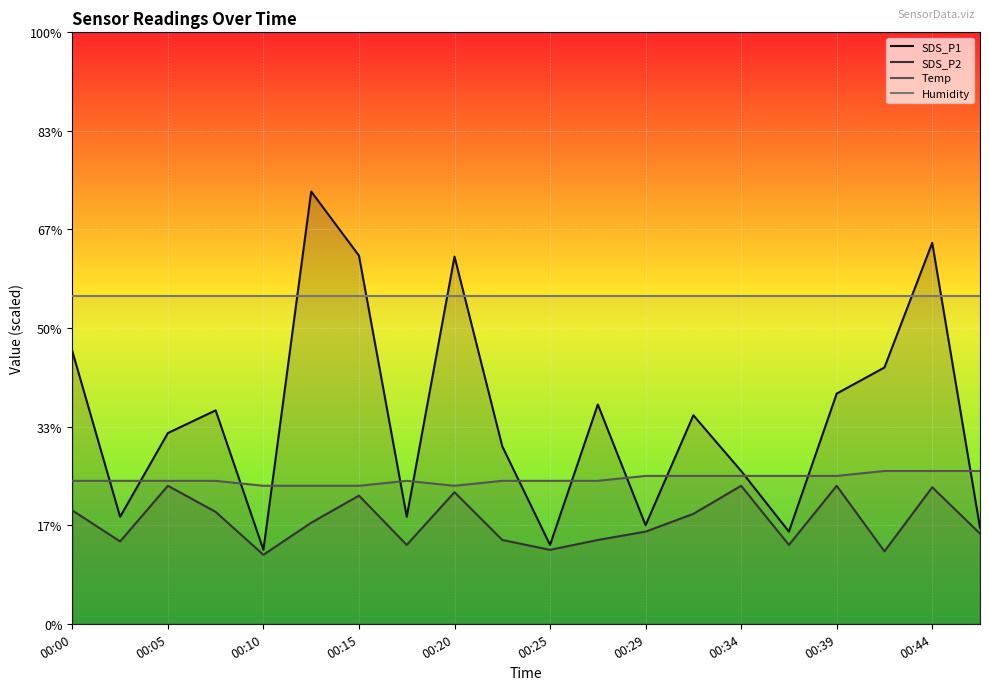

True or false: Temp has a value of 2.8 at 00:20.

True